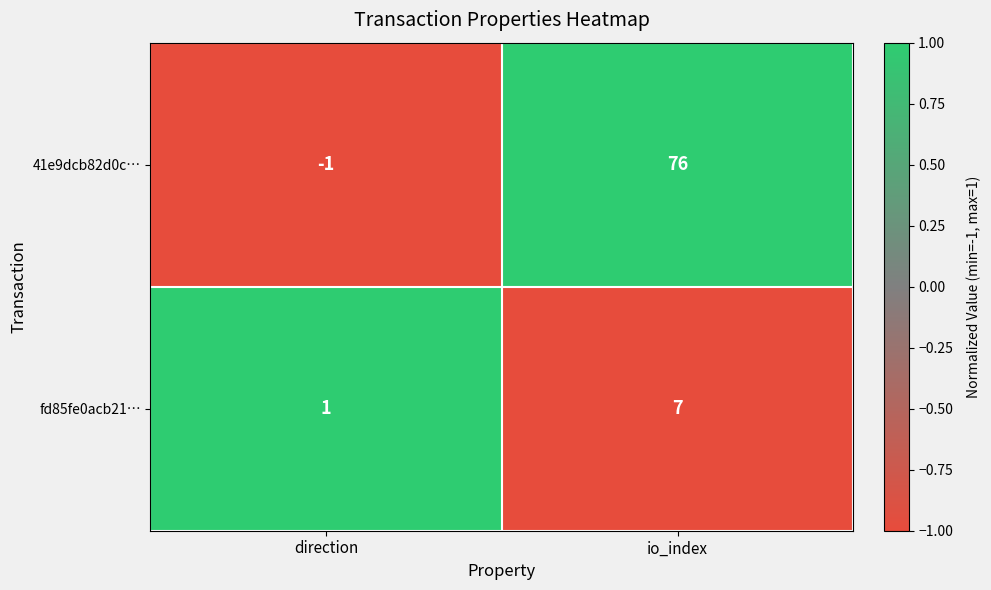

Where is fd85fe0acb21… nearest to the value 4?

direction